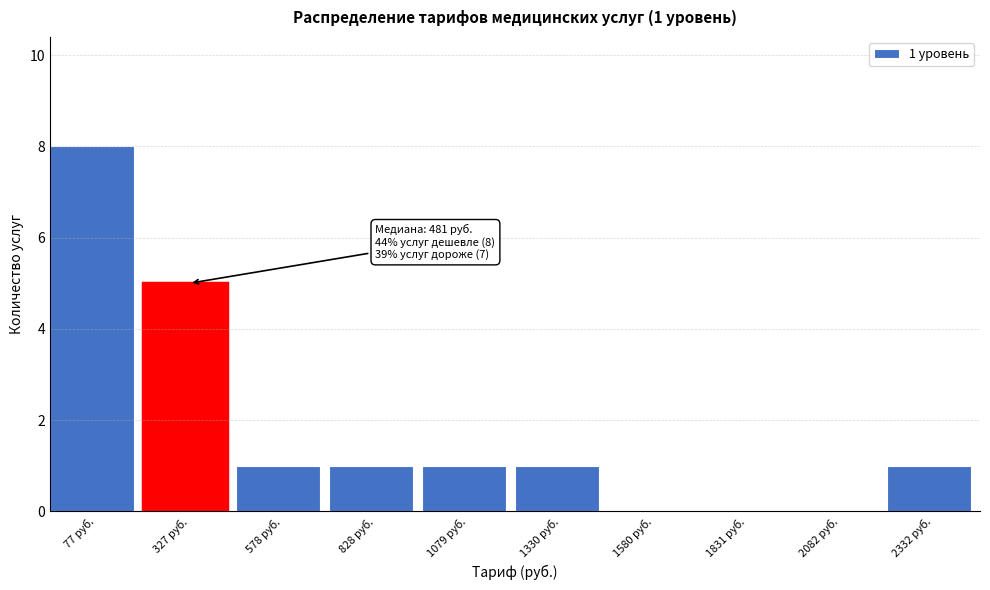

Reading right to left, extract all data points from this chart.

2332 руб.=1	2082 руб.=0	1831 руб.=0	1580 руб.=0	1330 руб.=1	1079 руб.=1	828 руб.=1	578 руб.=1	327 руб.=5	77 руб.=8